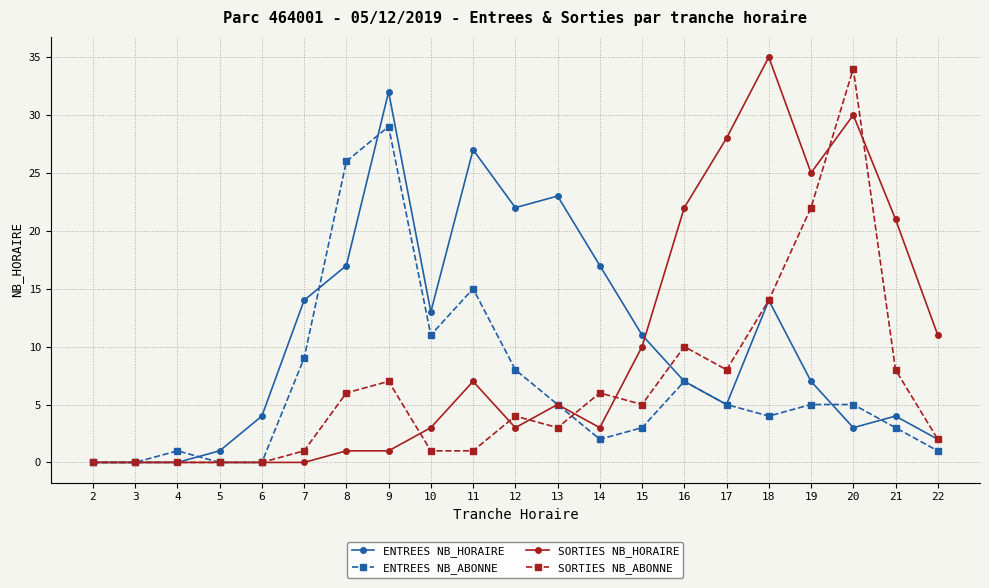

What is the greatest value displayed?

35